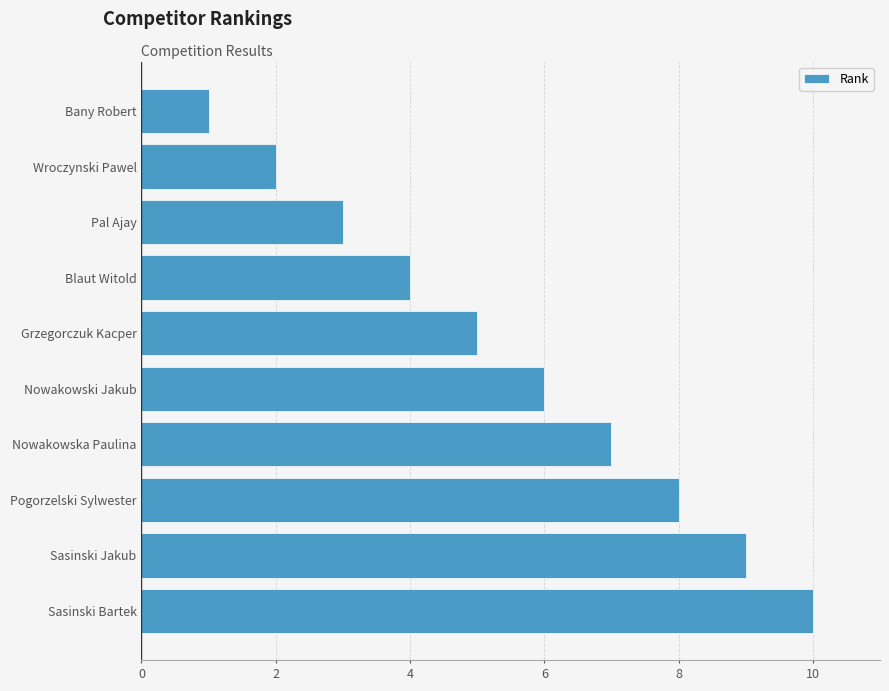

True or false: the data shows 0 at Bany Robert.

False